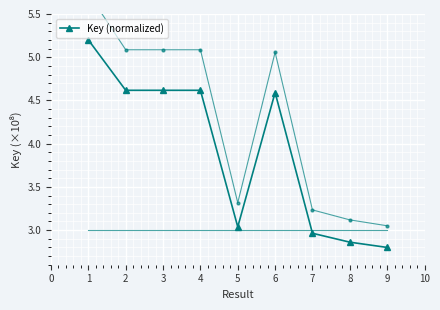

Reading right to left, transcribe all the data shown in this chart.

2.8	2.9	3.0	4.6	3.0	4.6	4.6	4.6	5.2